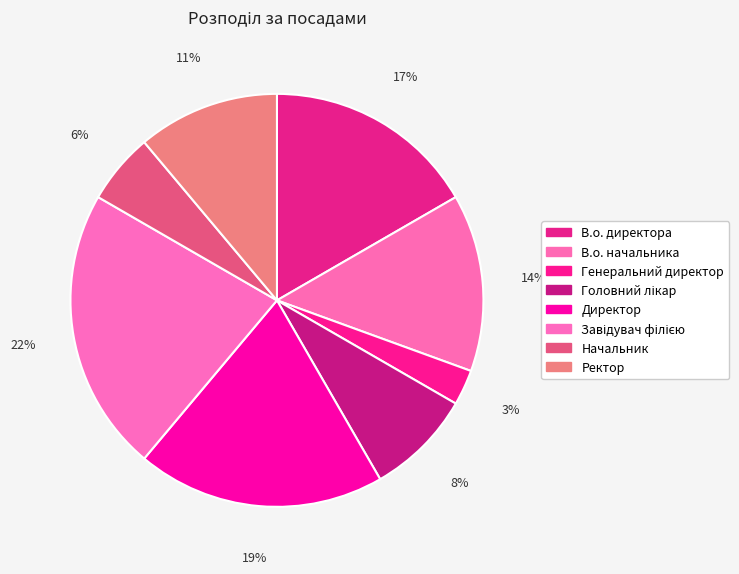

Does Завідувач філією account for over 50% of the chart?

No